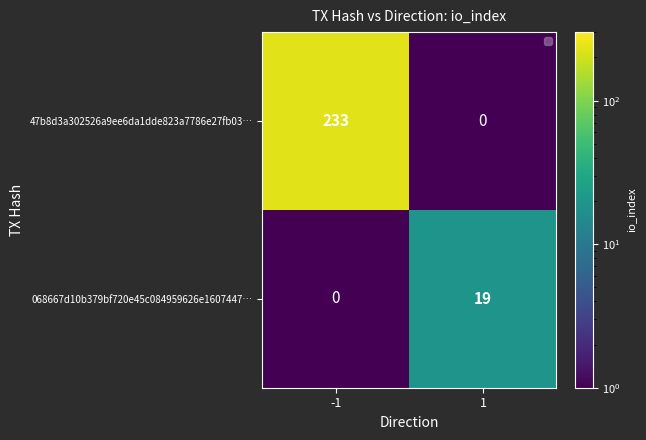

What is the spread (max minus min) of values at 1?

19